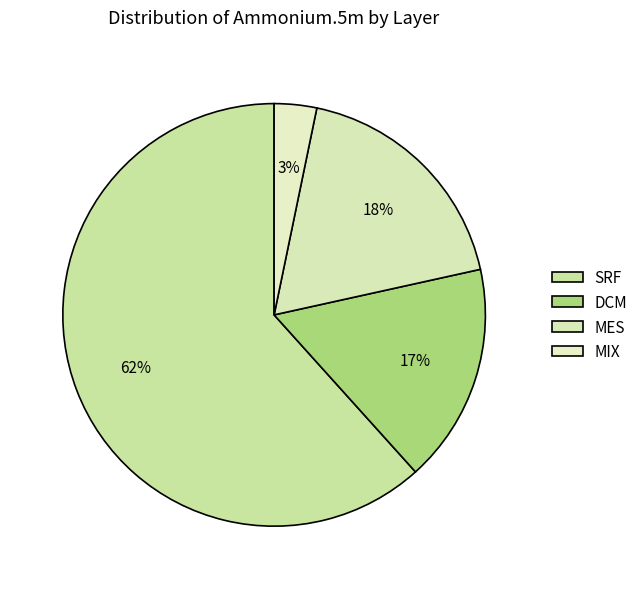

Is SRF the majority of the pie?

Yes